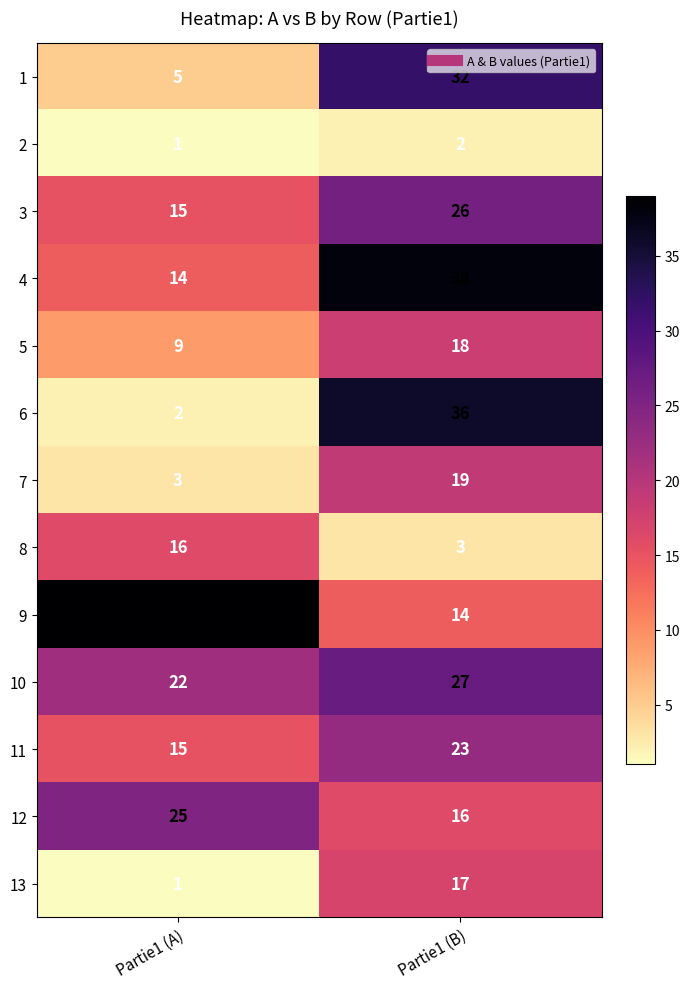

The 10 series shows 22 at Partie1 (A). True or false?

True